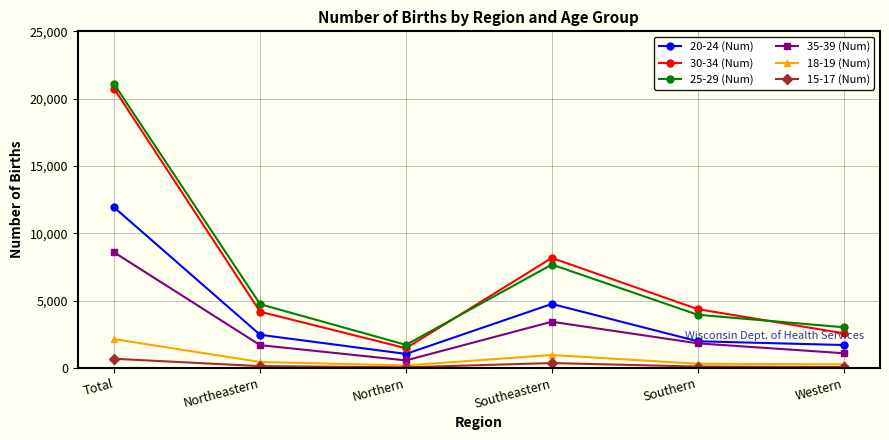

What position from the right is Western?

1